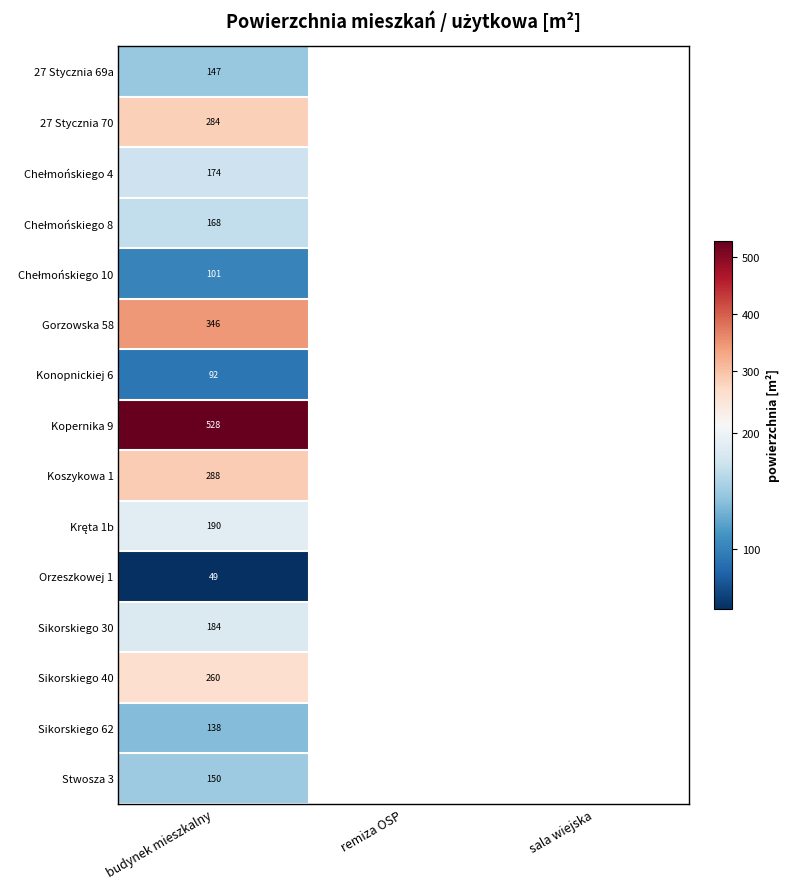

Which category has the highest value in the Kopernika 9 series?

budynek mieszkalny